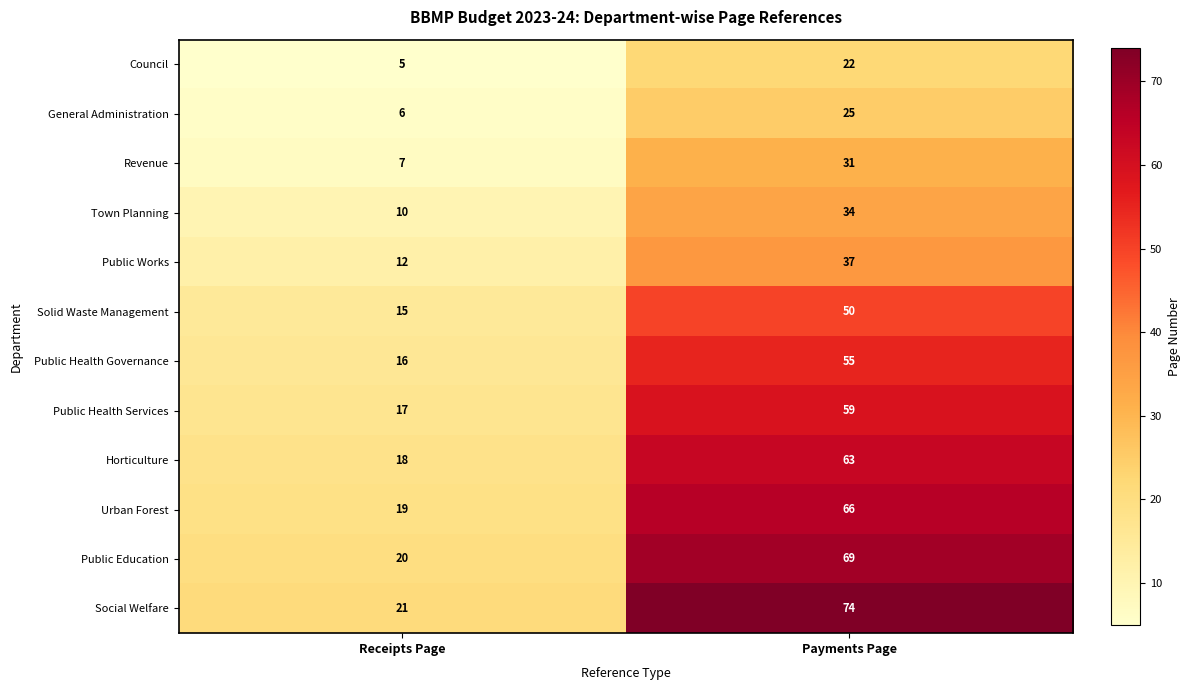

List the series in order of their peak value, highest first.

Social Welfare, Public Education, Urban Forest, Horticulture, Public Health Services, Public Health Governance, Solid Waste Management, Public Works, Town Planning, Revenue, General Administration, Council